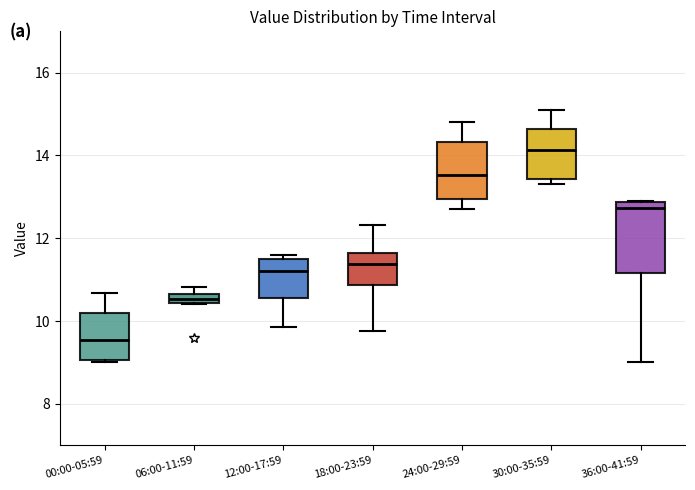

Comparing the boxes themselves (not the whiskers), which one is the tallest?

36:00-41:59